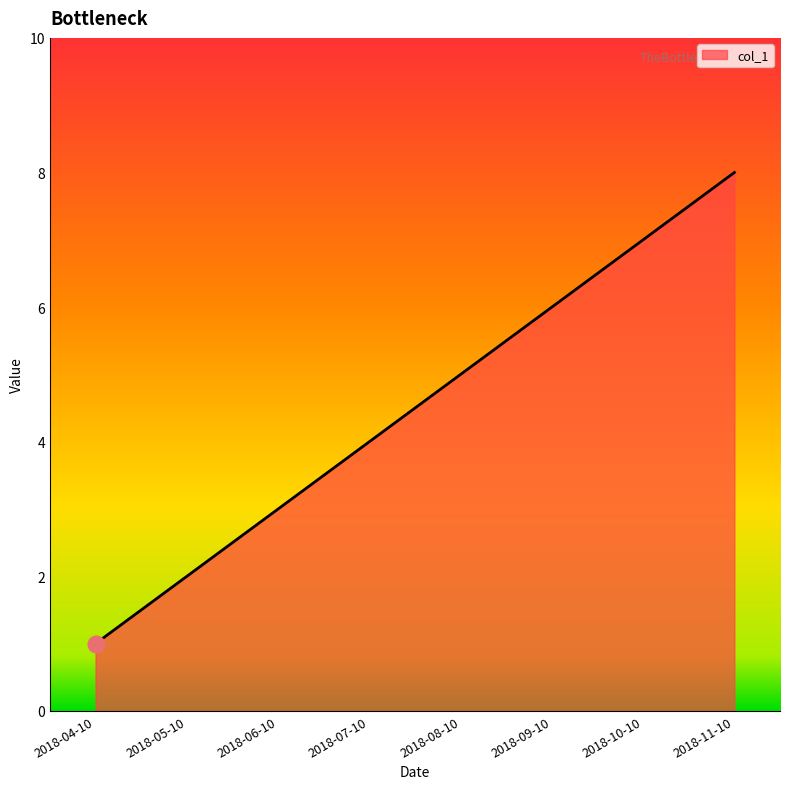

At which category does the chart reach its peak across all series?

2018-11-10